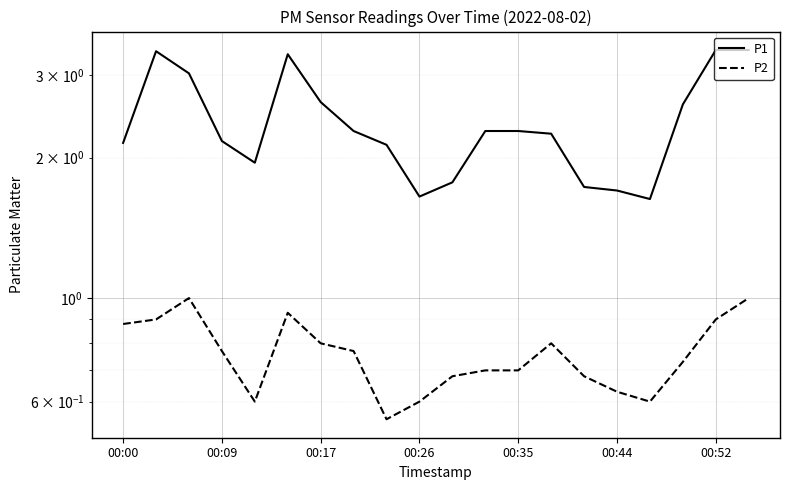

Which has a higher value, 00:00 or 00:52?

00:52